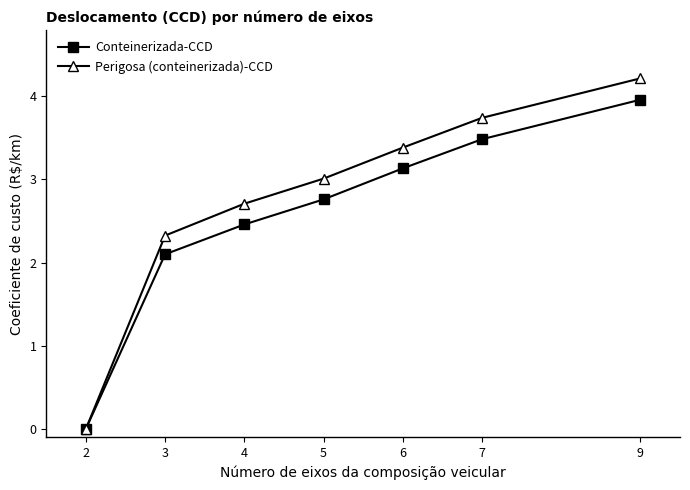

How many data points in Perigosa (conteinerizada)-CCD are less than 3?

3